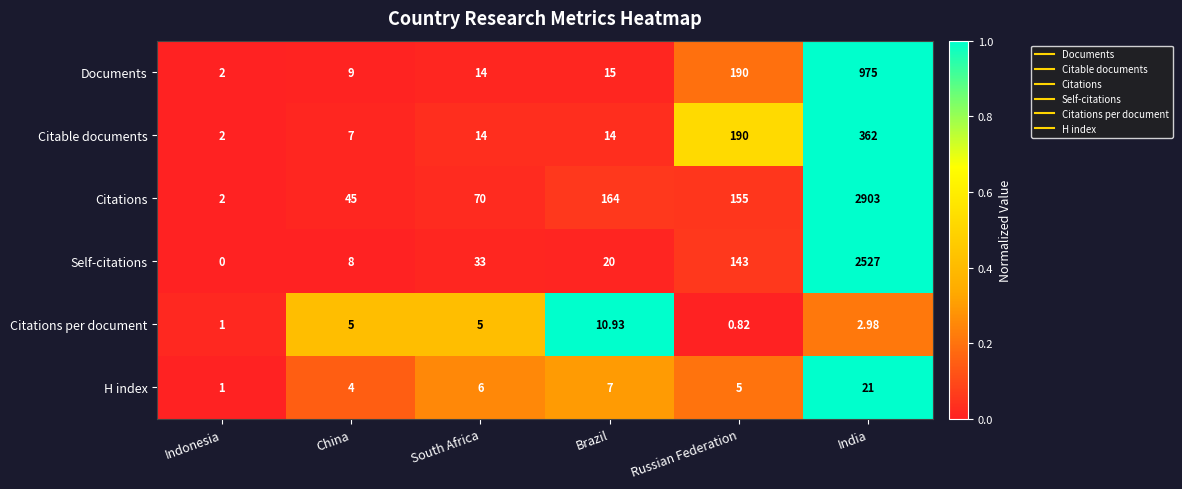

At China, list the series in order from smallest to largest.

H index, Citations per document, Citable documents, Self-citations, Documents, Citations